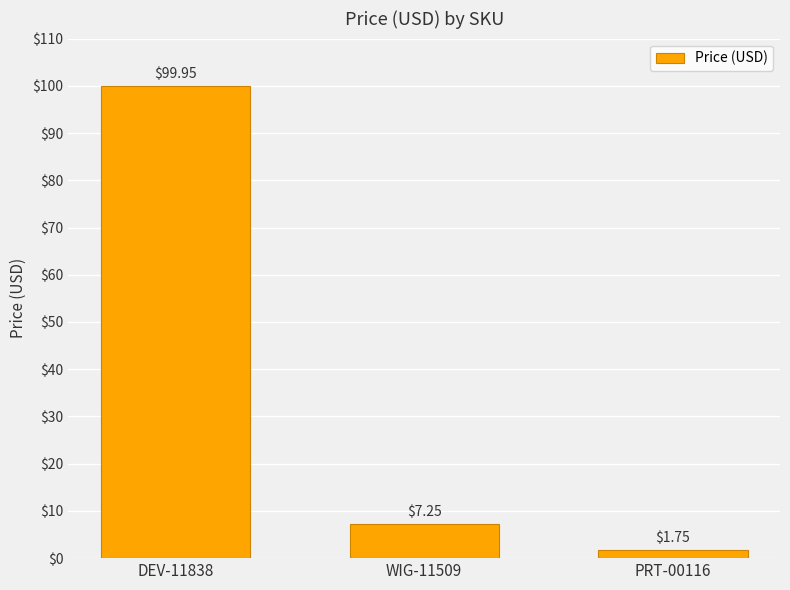

What is the greatest value displayed?

100.0